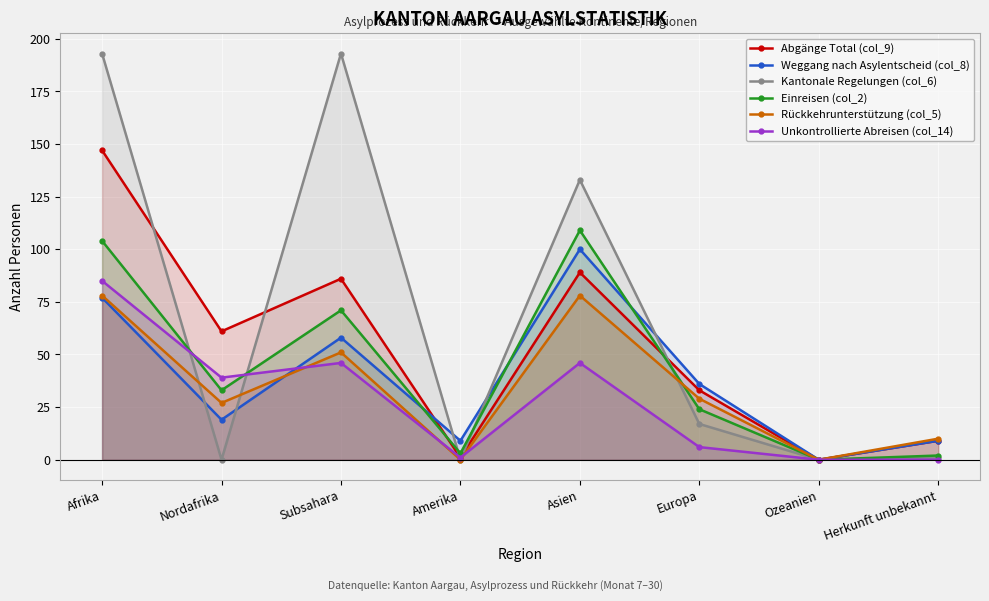

What is the label of the 8th point from the left?

Herkunft unbekannt